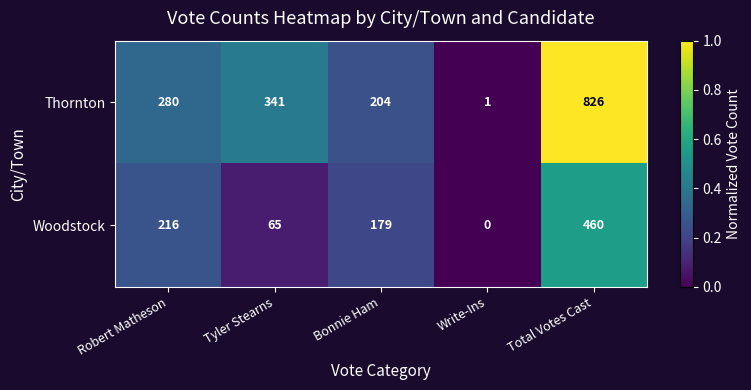

Which label corresponds to the largest value in the chart?

Total Votes Cast